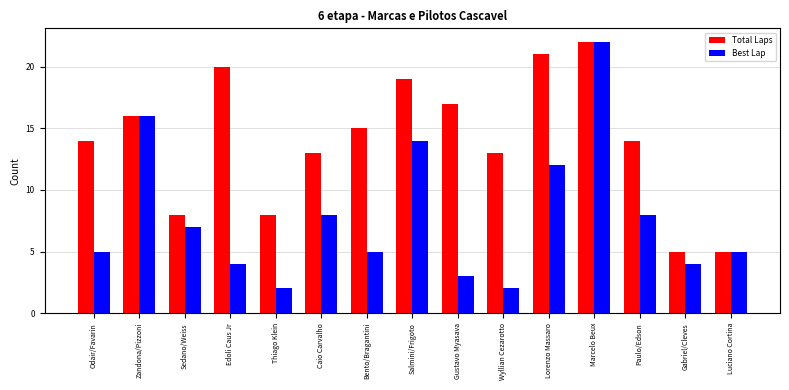

What is the value of the Best Lap bar at the 6th from the left?

8